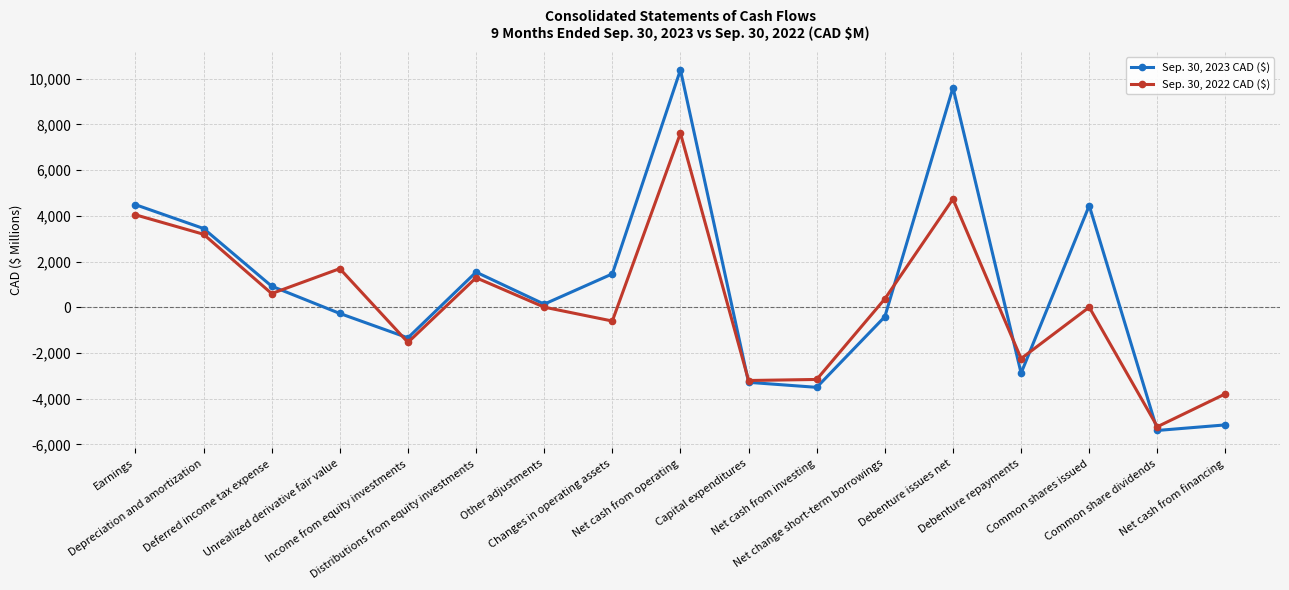

The Sep. 30, 2022 CAD ($) series shows 4857 at Depreciation and amortization. True or false?

False